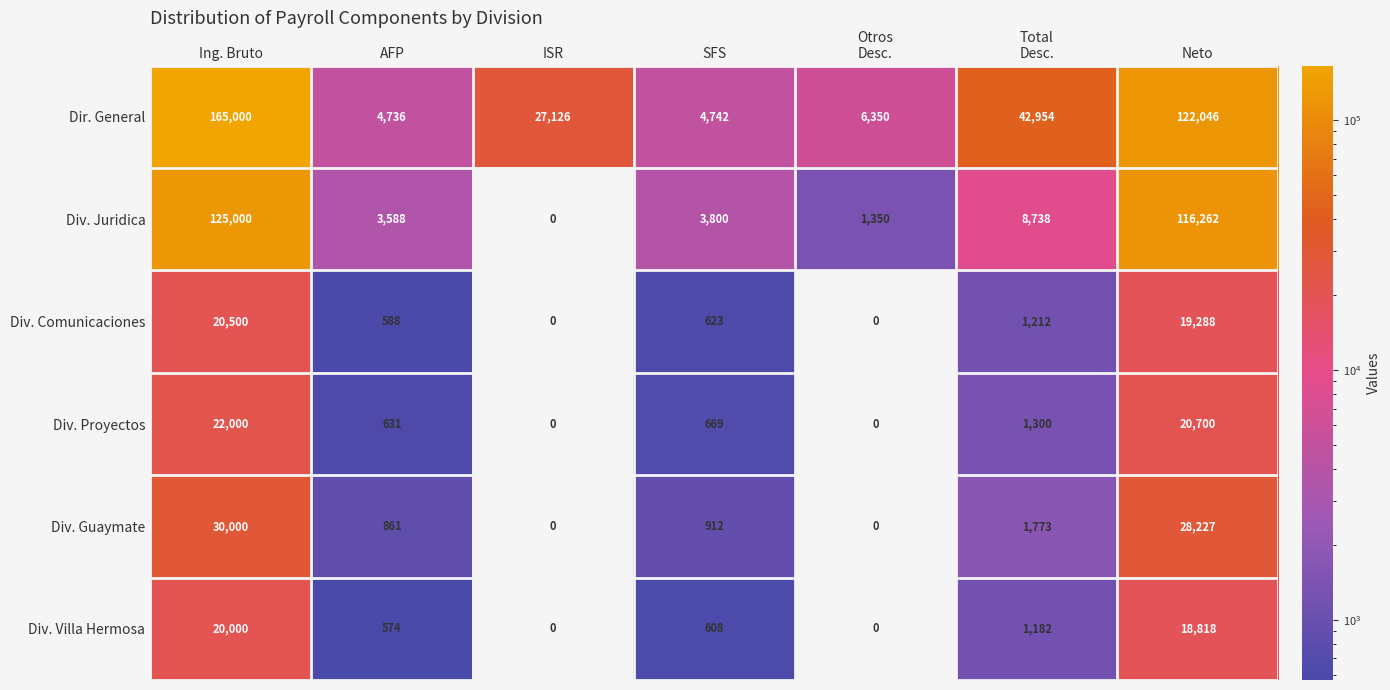

At which category is the sum across all series the highest?

Ing. Bruto